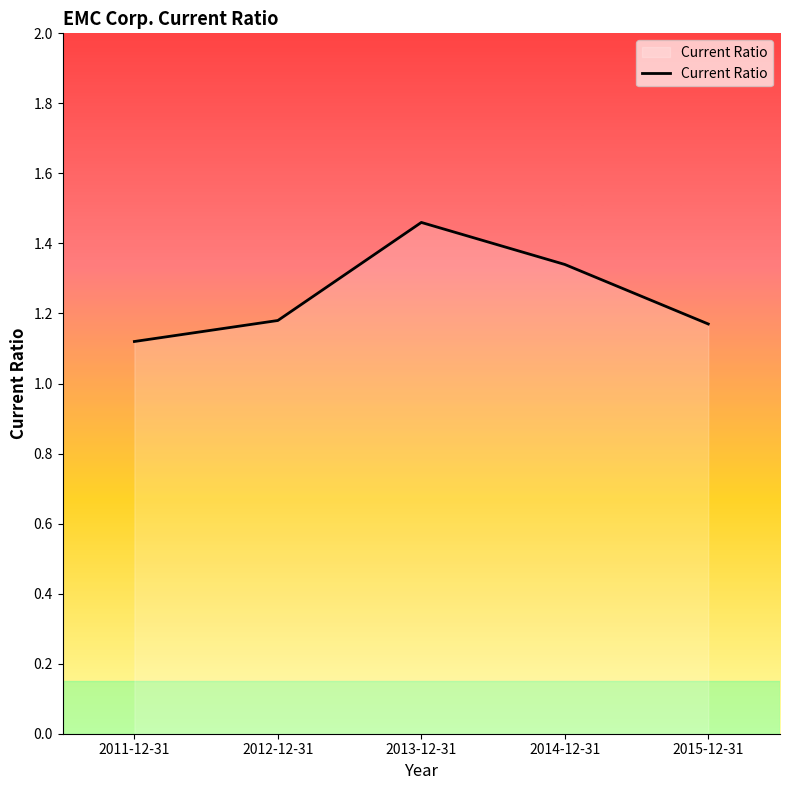

Count the number of categories in the chart.

5